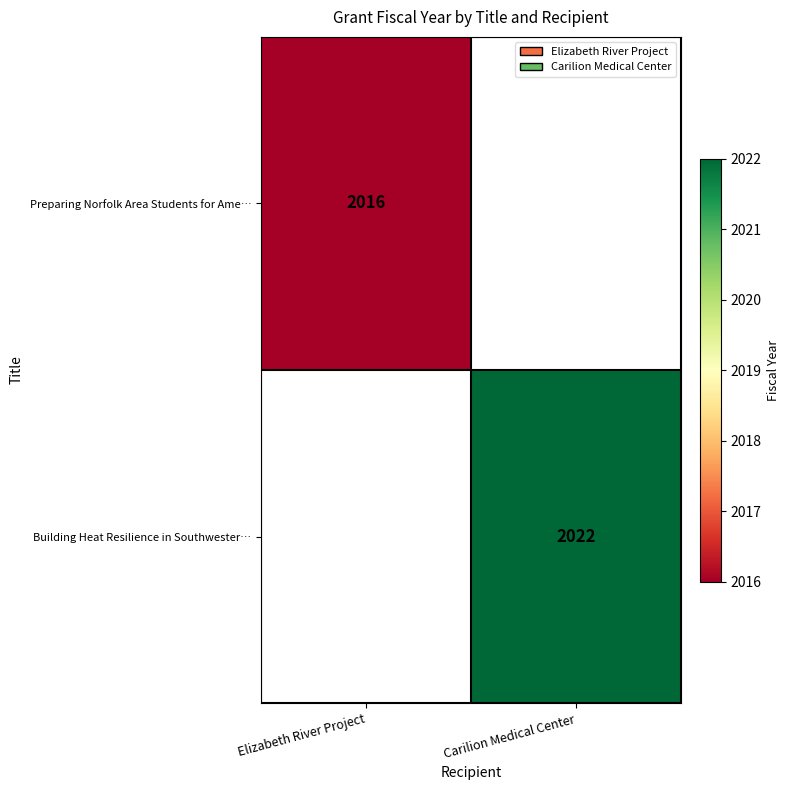

True or false: Building Heat Resilience in Southwester… has a value of 650 at Carilion Medical Center.

False